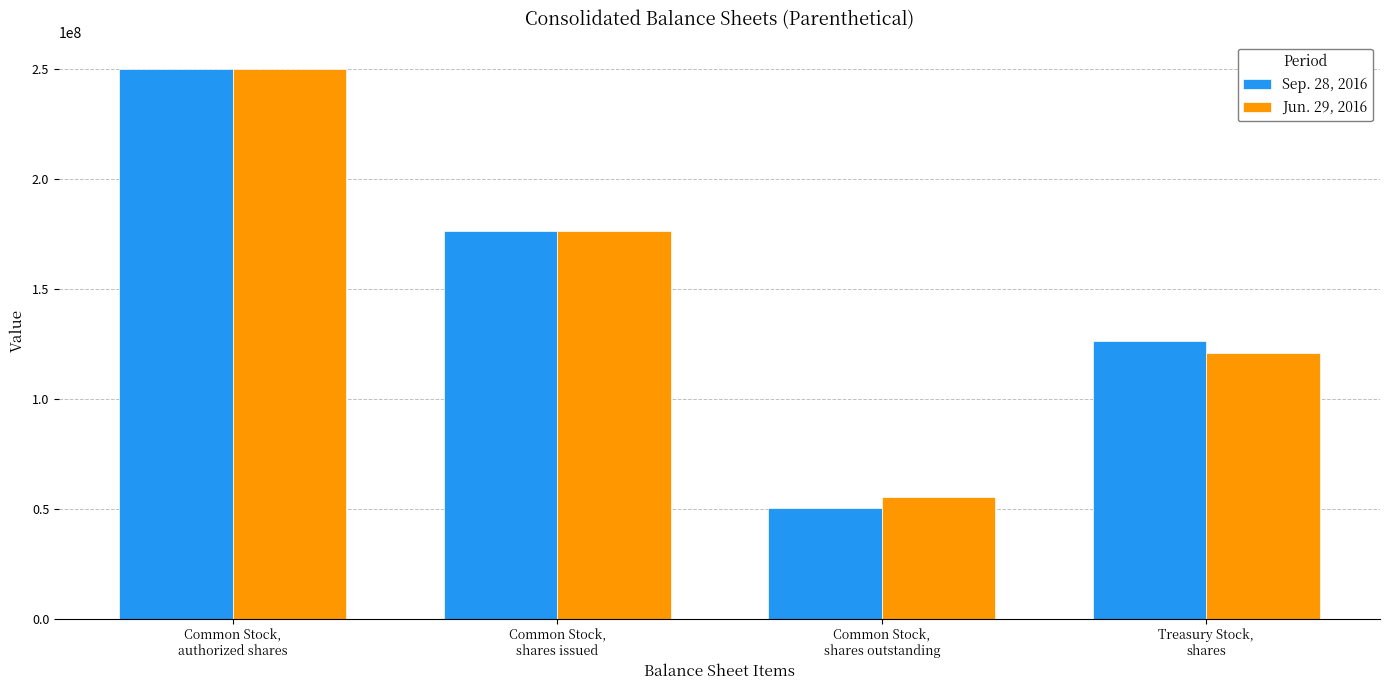

Where does the Jun. 29, 2016 series first go above 176246649?

Common Stock,
authorized shares